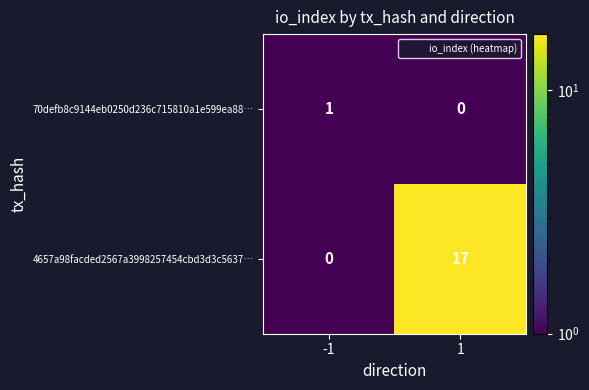

Is the value of 70defb8c9144eb0250d236c715810a1e599ea88… at 1 greater than the value of 4657a98facded2567a3998257454cbd3d3c5637… at 1?

No